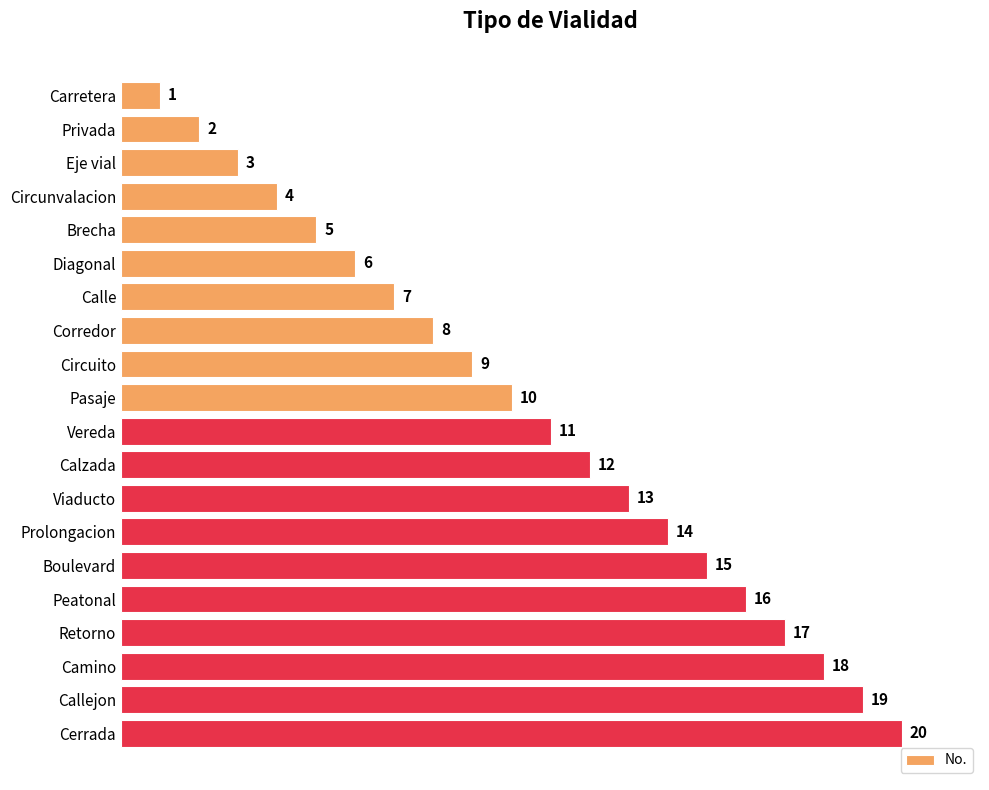

What is the approximate value at Corredor?

8